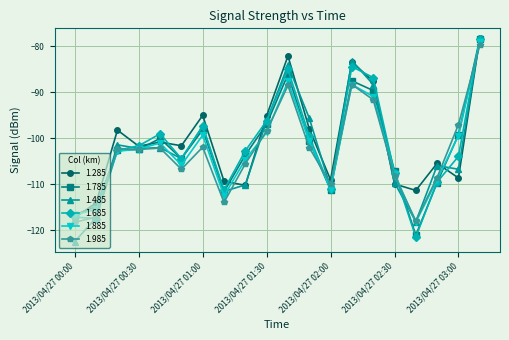

In 1.685, how many points are higher than both neighbors (excluding endpoints)?

4